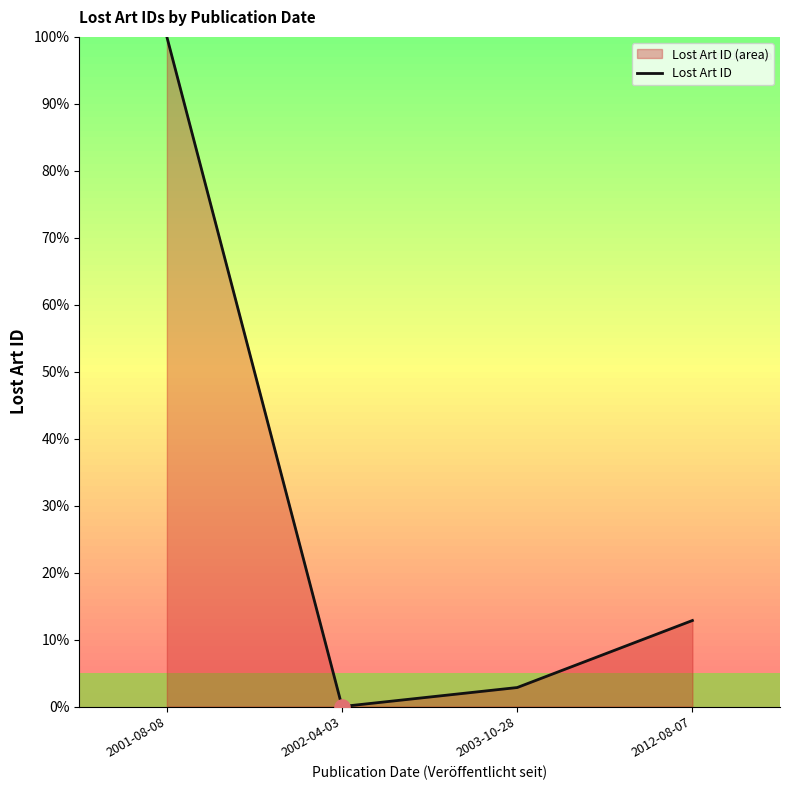

Which has a higher value, 2002-04-03 or 2003-10-28?

2003-10-28